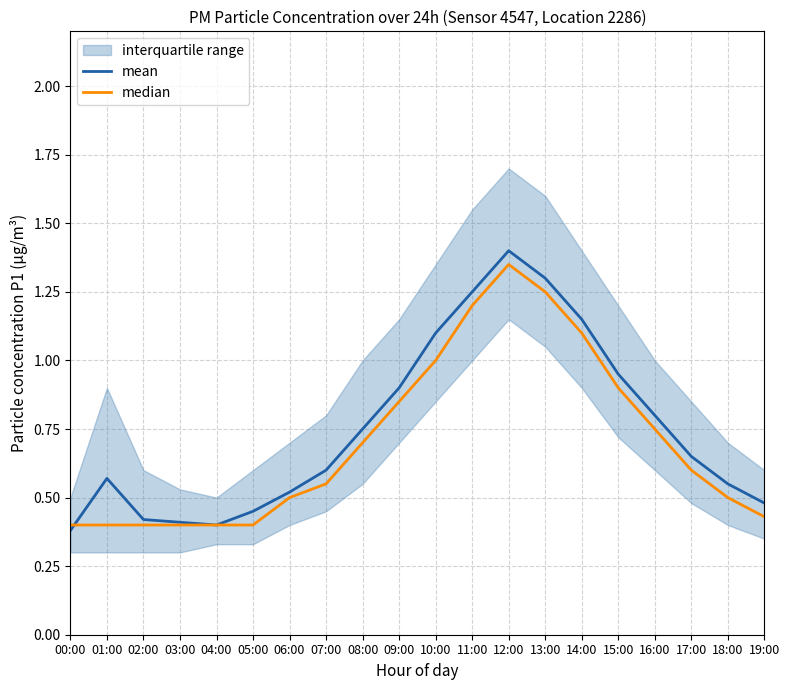

At 03:00, list the series in order from smallest to largest.

median, mean